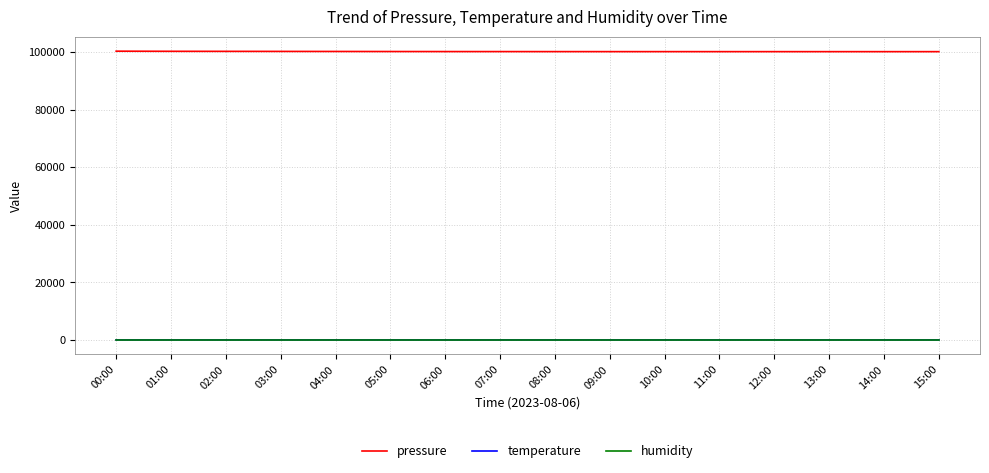

What is the greatest value displayed?

100300.9